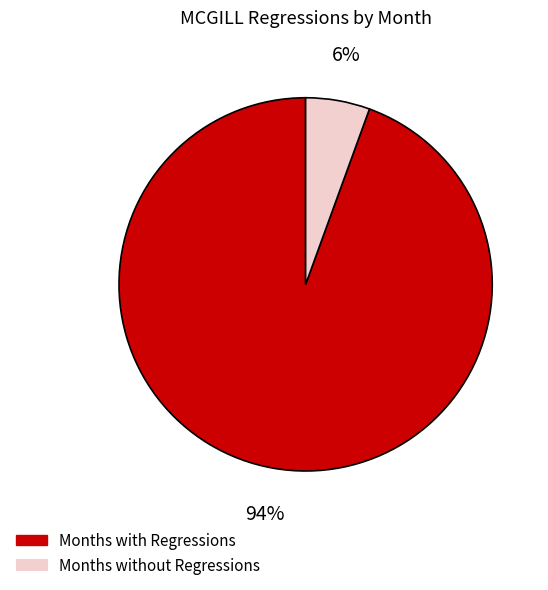

To the nearest percent, what is the combined percentage of Months with Regressions and Months without Regressions?

100%